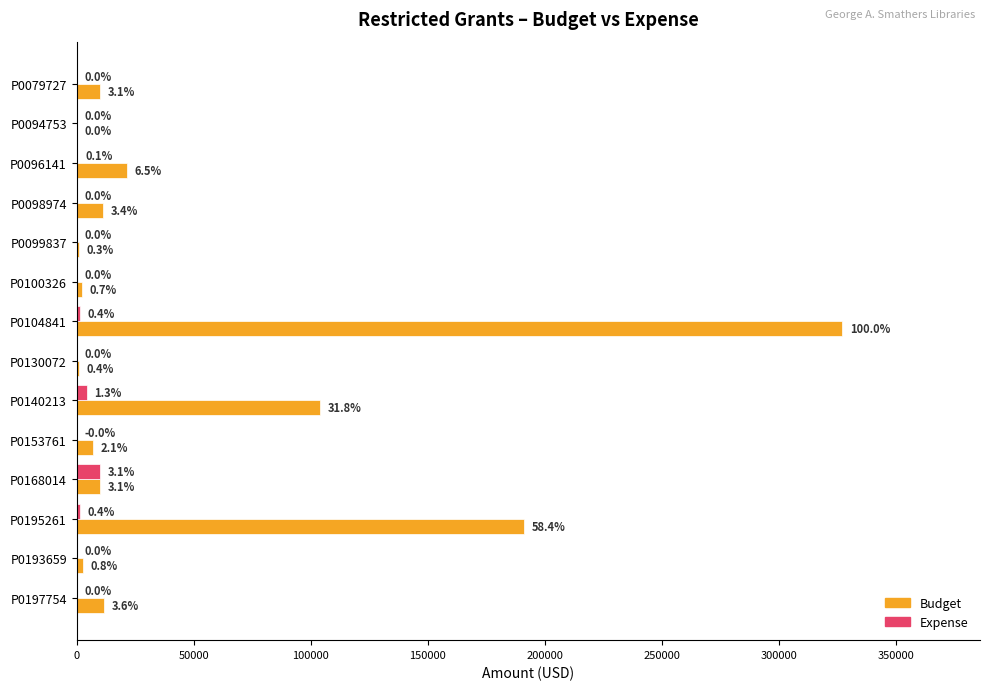

What are all the series names shown in the legend?

Budget, Expense